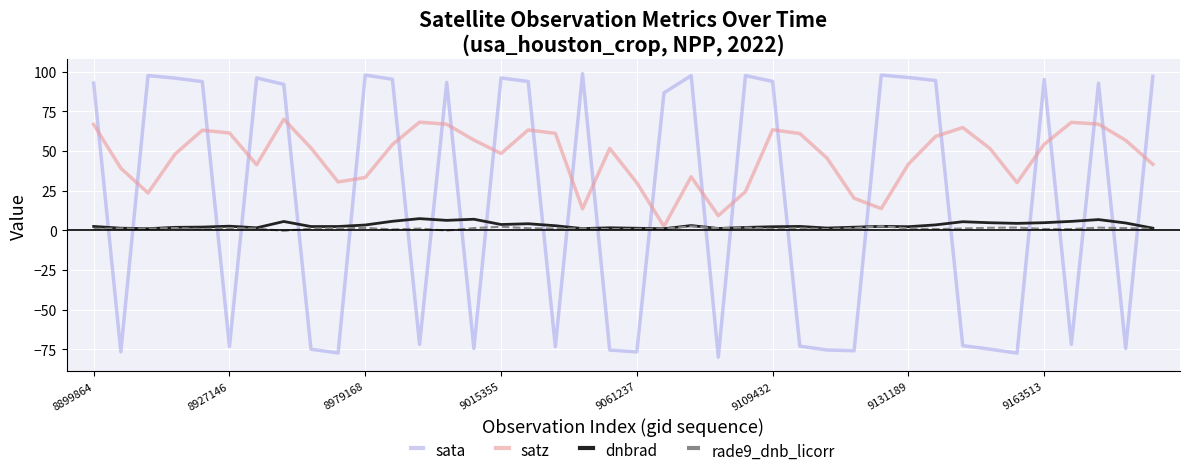

True or false: sata and rade9_dnb_licorr cross at least once.

True